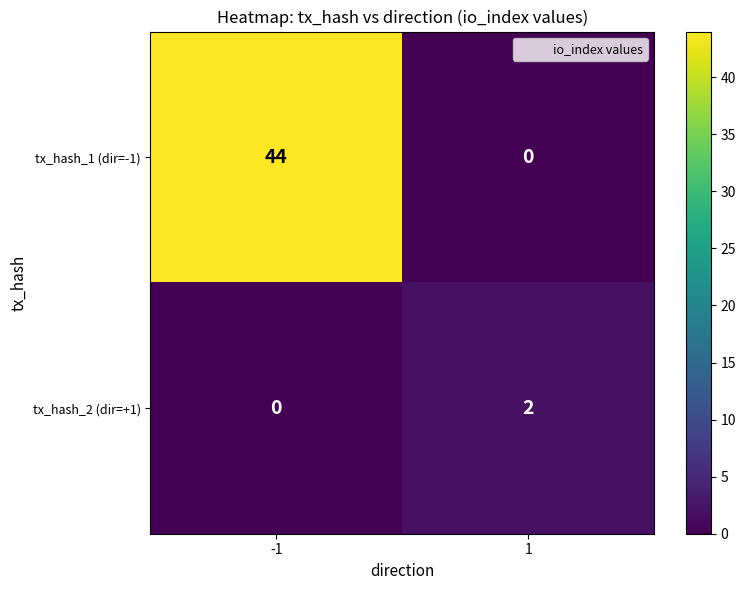

Rank the series by their average value, from lowest to highest.

tx_hash_2 (dir=+1), tx_hash_1 (dir=-1)